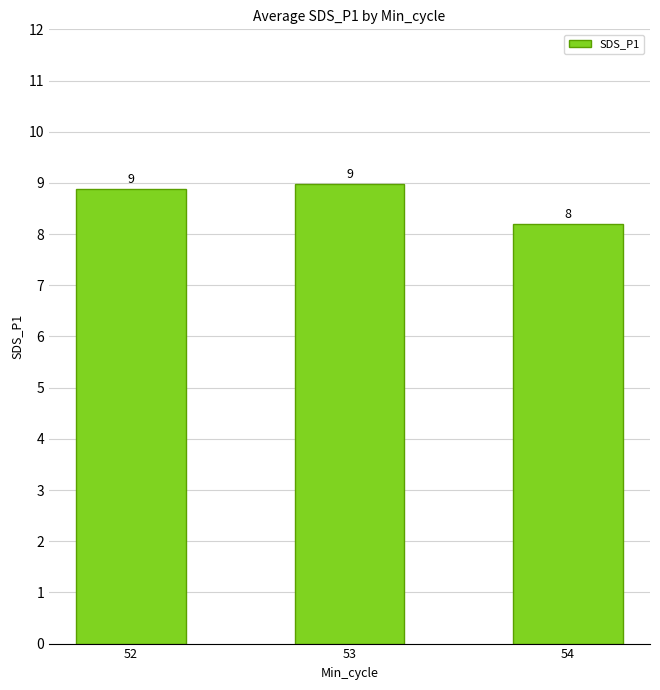

What is the sum of the values at 52 and 54?

17.1